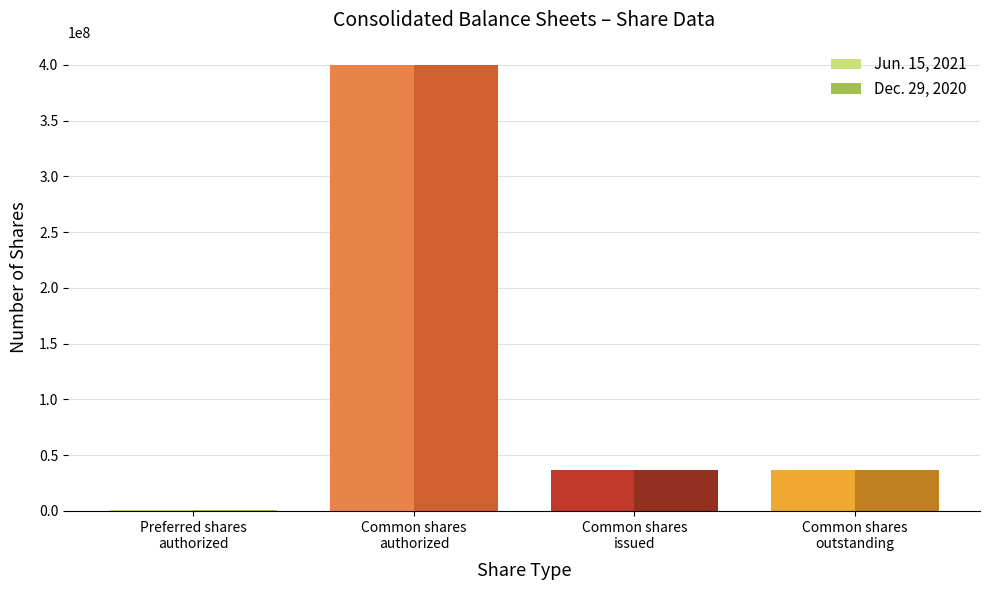

What are all the series names shown in the legend?

Jun. 15, 2021, Dec. 29, 2020